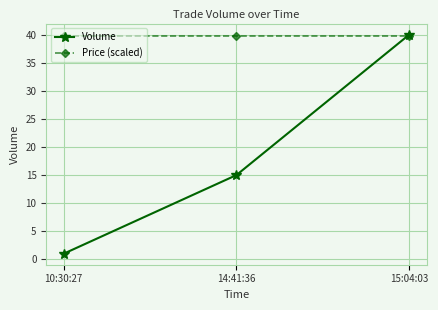

What is the highest value of the Price (scaled) series?

39.7